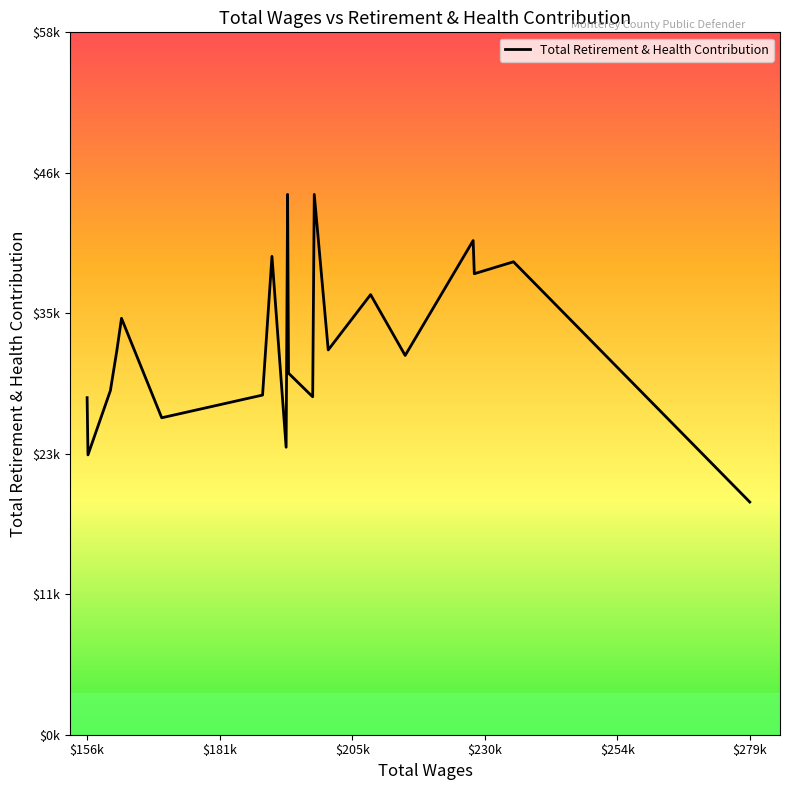

Reading left to right, extract all data points from this chart.

28168	23385	28765	32125	34798	26487	28384	39976	24025	45152	30214	28238	45152	32154	36778	31696	41294	38525	39522	19446